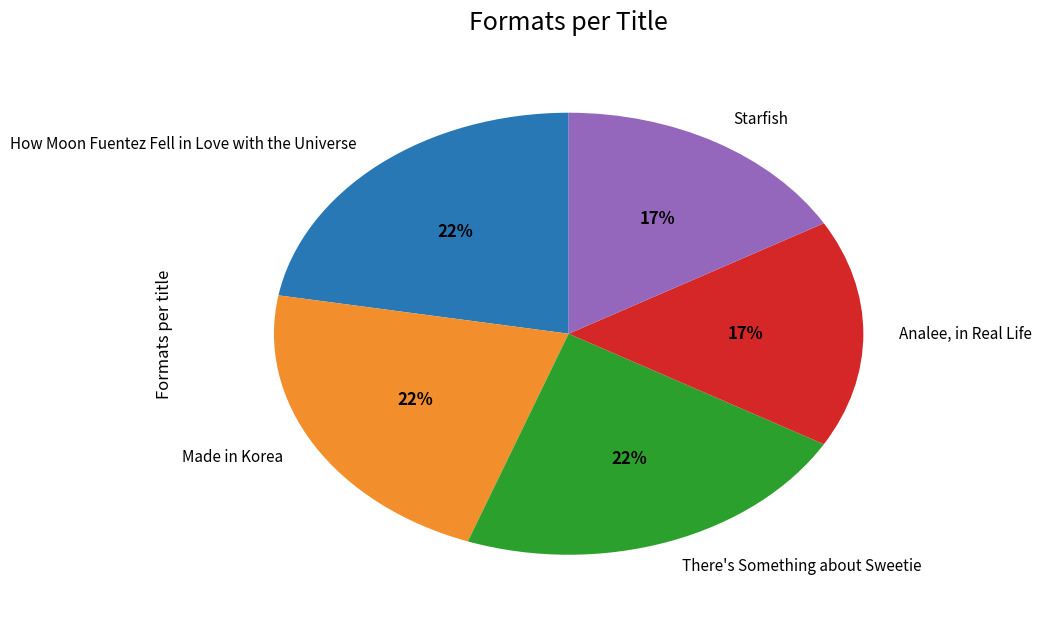

The How Moon Fuentez Fell in Love with the Universe slice represents 37% of the pie. True or false?

False